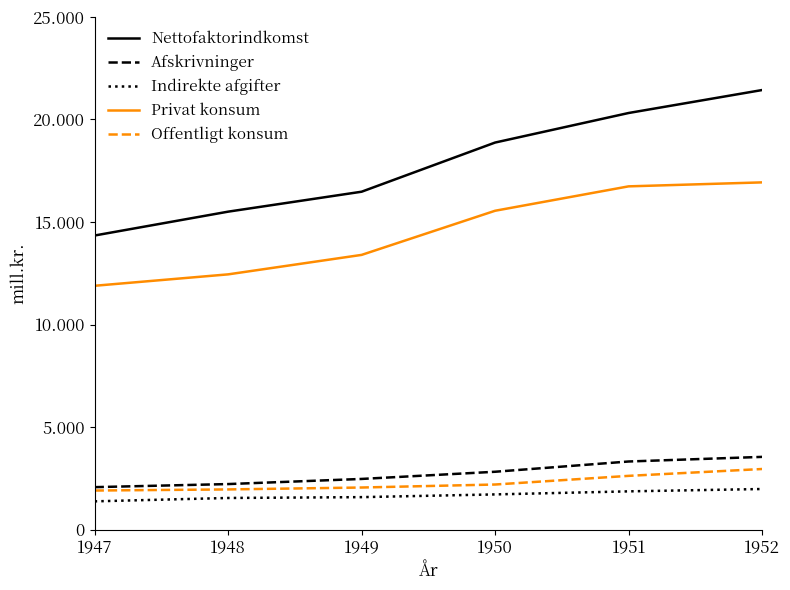

True or false: Privat konsum and Indirekte afgifter intersect in this chart.

False